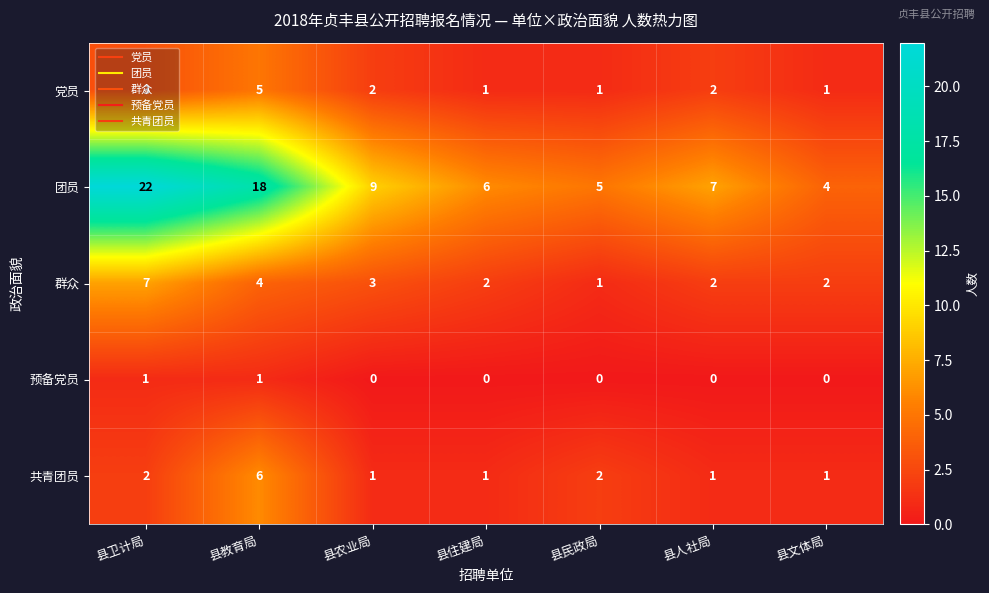

What is the spread (max minus min) of values at 县卫计局?

21